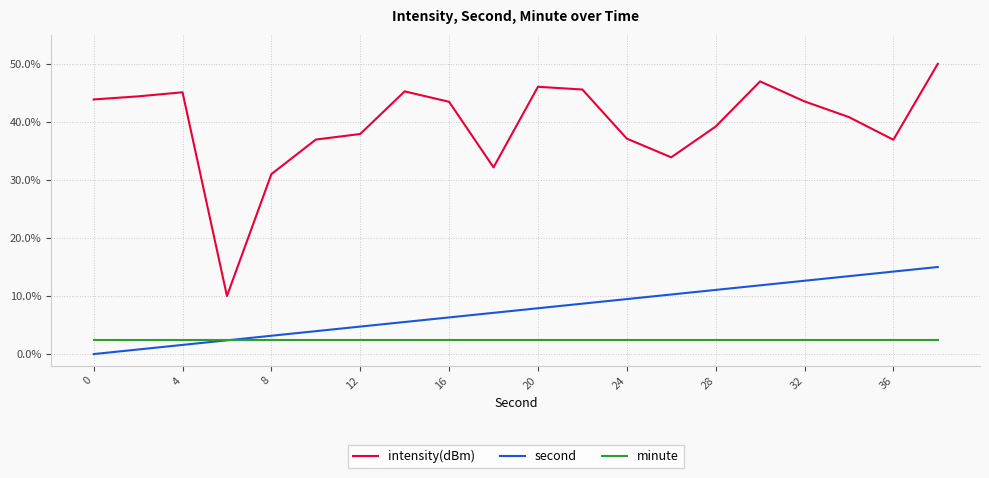

Which series has the largest range (max minus min)?

intensity(dBm)